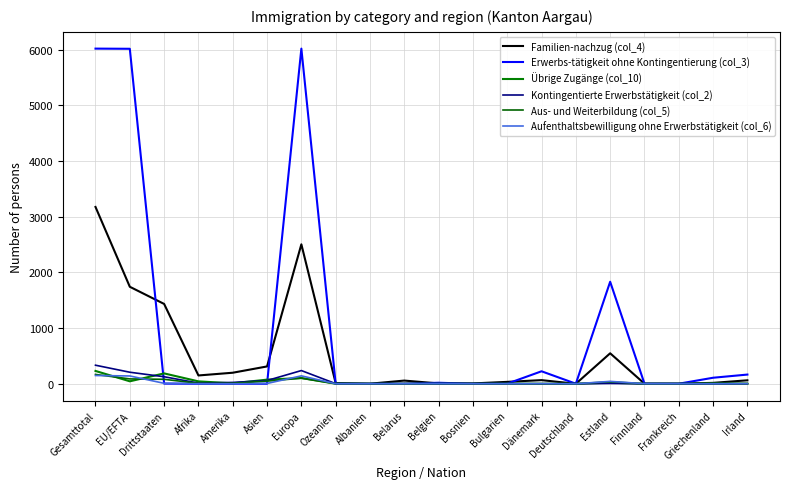

Count the number of data series in this chart.

6